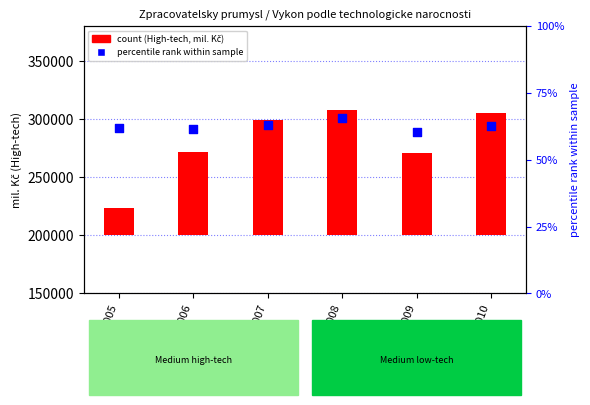

Is the value of High-tech (mil. Kč) at 2005 greater than the value of percentile rank within sample at 2007?

Yes